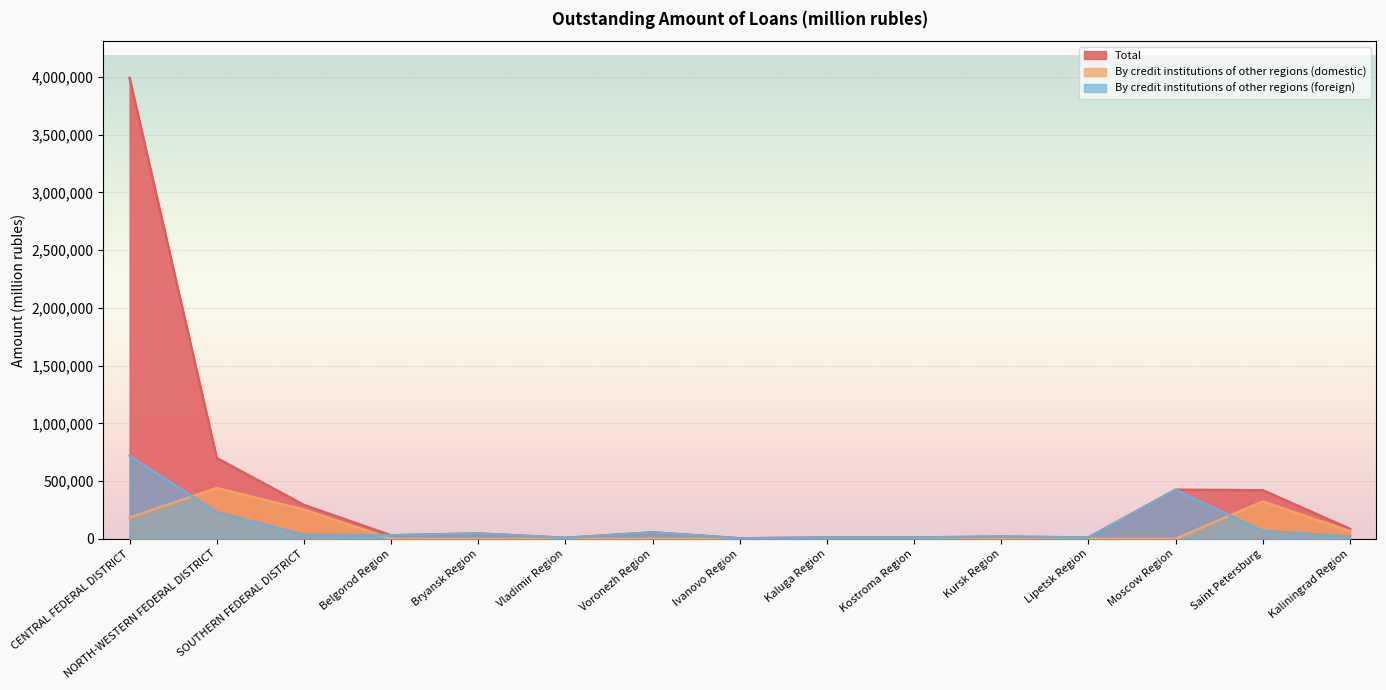

What position from the left is Kostroma Region?

10